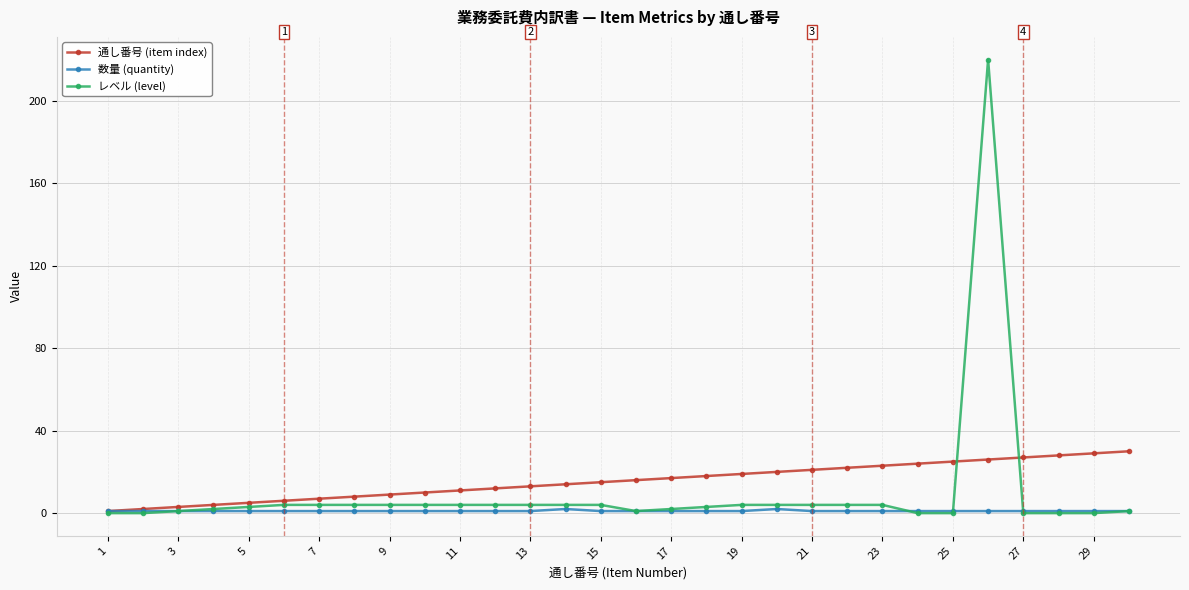

What is the highest value of the 通し番号 (item index) series?

30